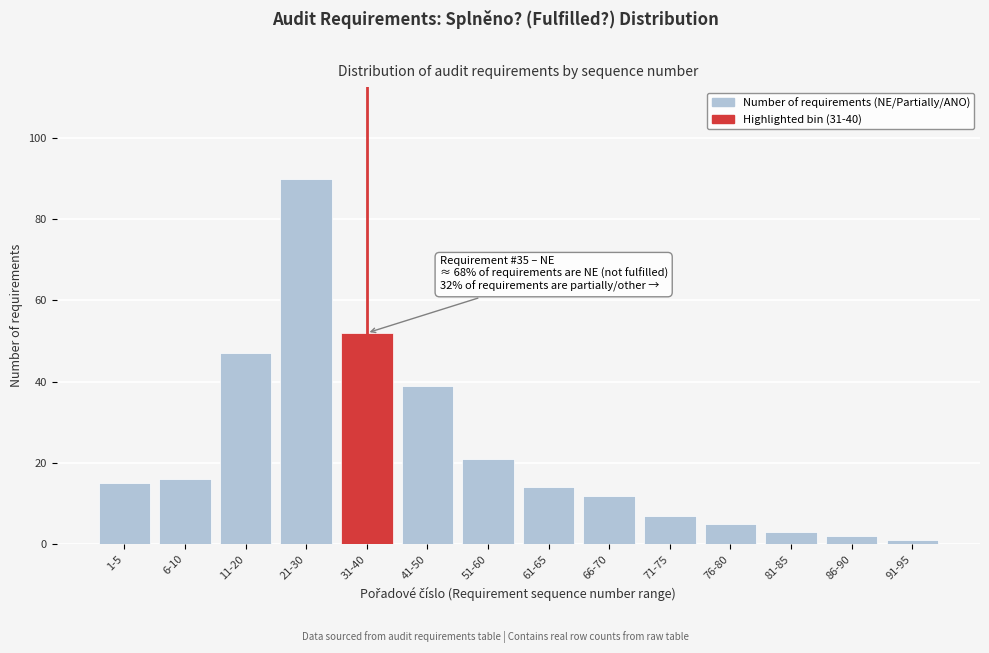

Reading left to right, transcribe all the data shown in this chart.

1-5=15	6-10=16	11-20=47	21-30=90	31-40=52	41-50=39	51-60=21	61-65=14	66-70=12	71-75=7	76-80=5	81-85=3	86-90=2	91-95=1